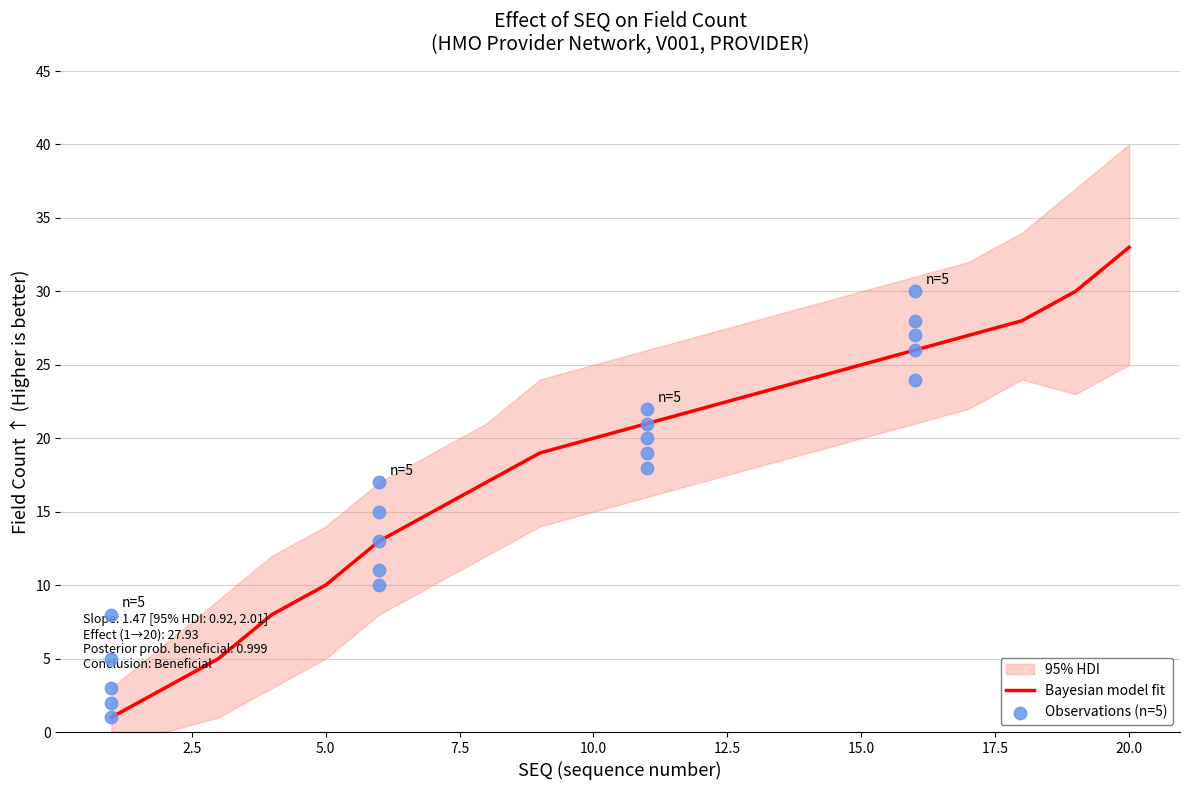

Which series reaches the minimum Y coordinate?

hdi_lower